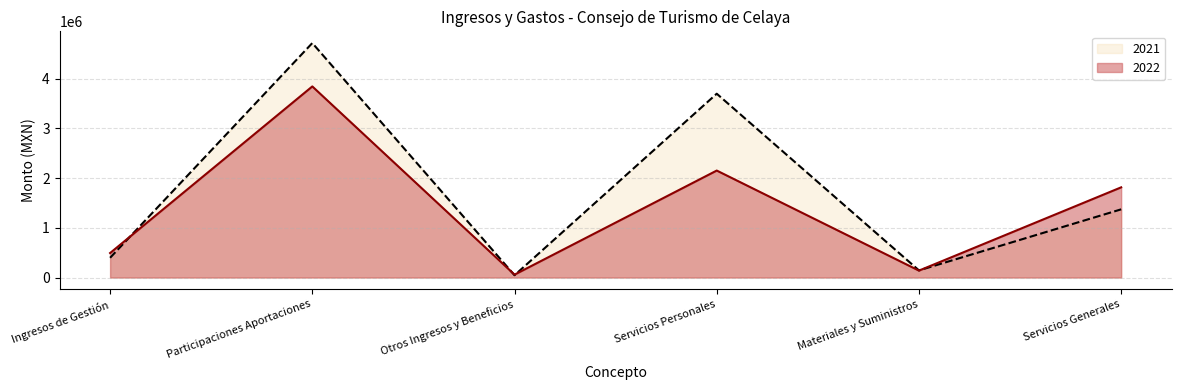

What is the label of the 4th point from the left?

Servicios Personales